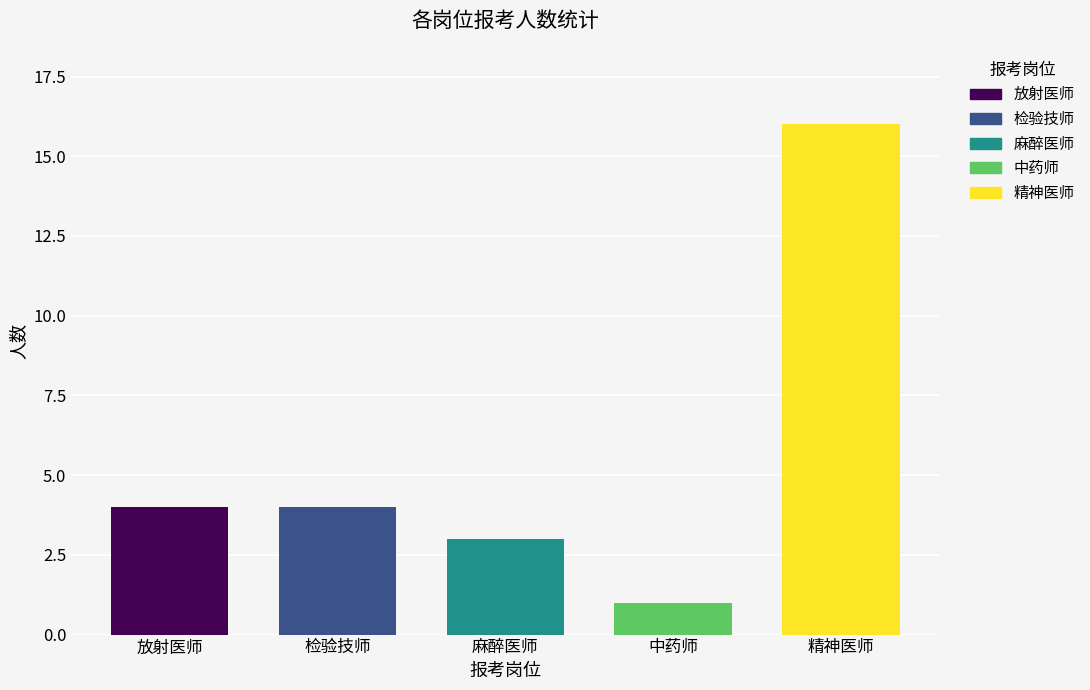

Reading left to right, what are all the values shown in this chart?

放射医师=4	检验技师=4	麻醉医师=3	中药师=1	精神医师=16